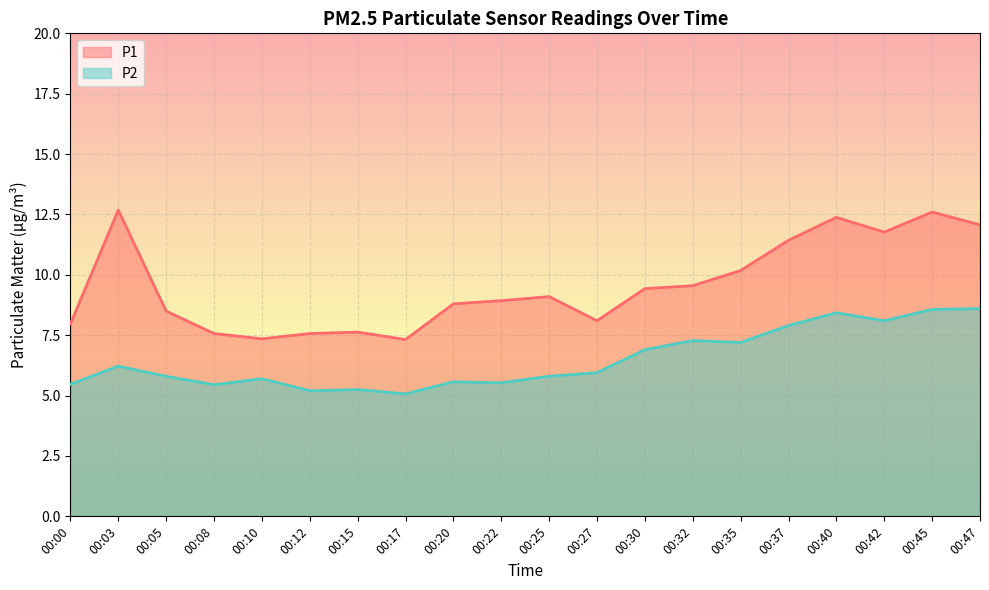

At which category is the sum across all series the highest?

00:45